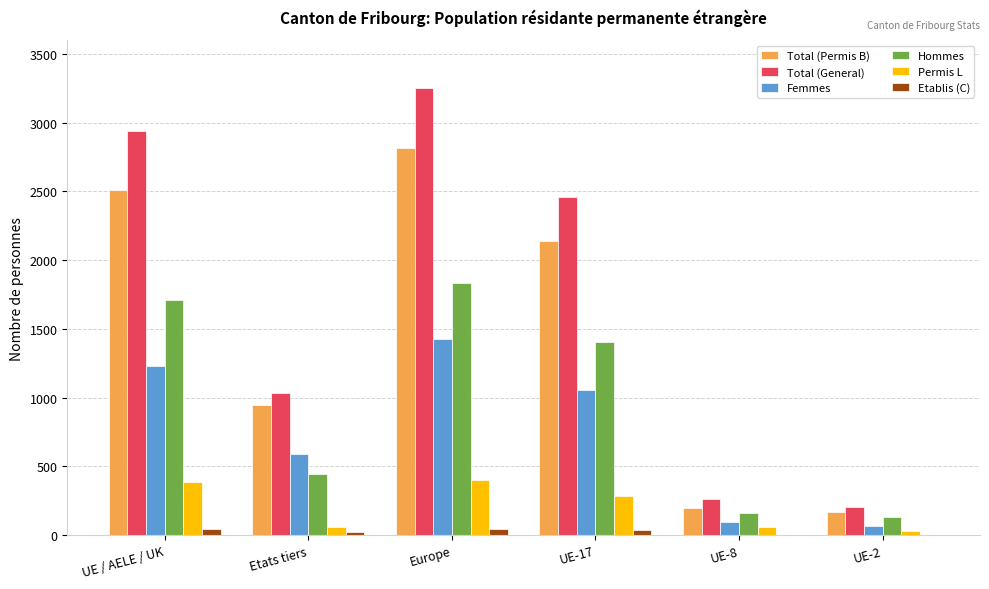

At which category is the sum across all series the highest?

Europe